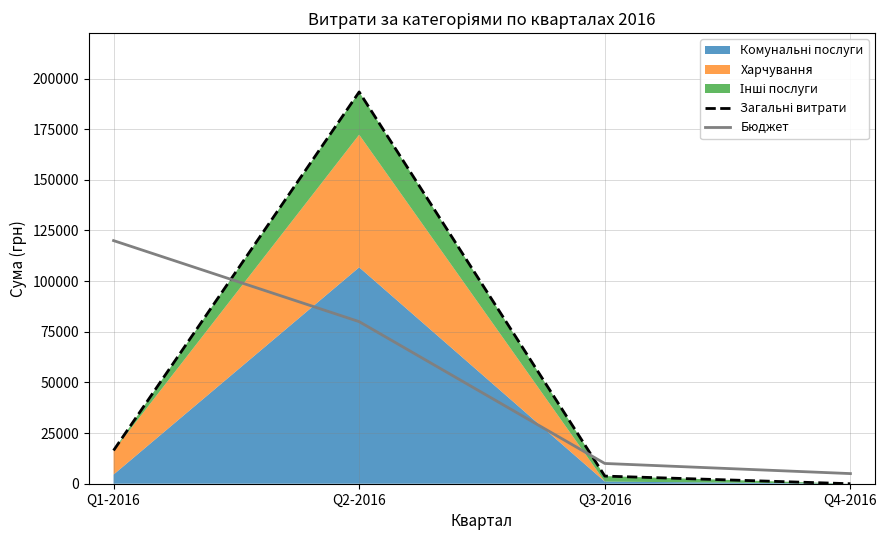

After their last crossing, which series has the higher values: Загальні витрати or Бюджет?

Бюджет